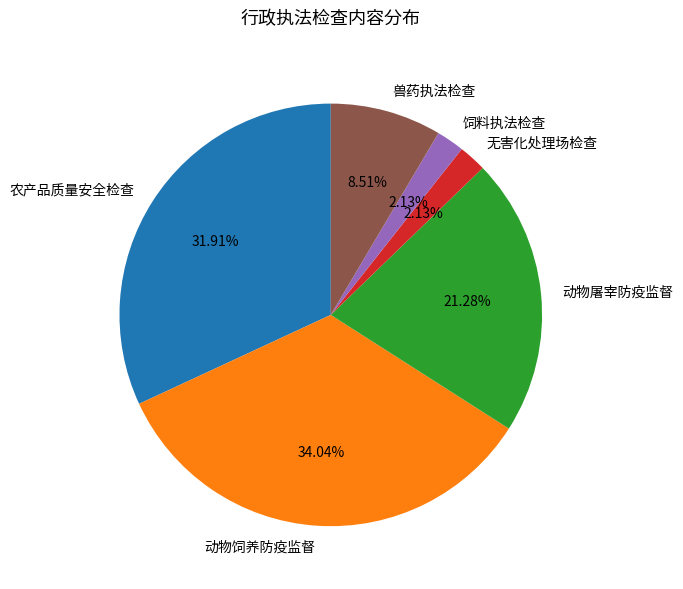

Approximately how many times larger is the value at 动物饲养防疫监督 compared to 动物屠宰防疫监督?

1.6